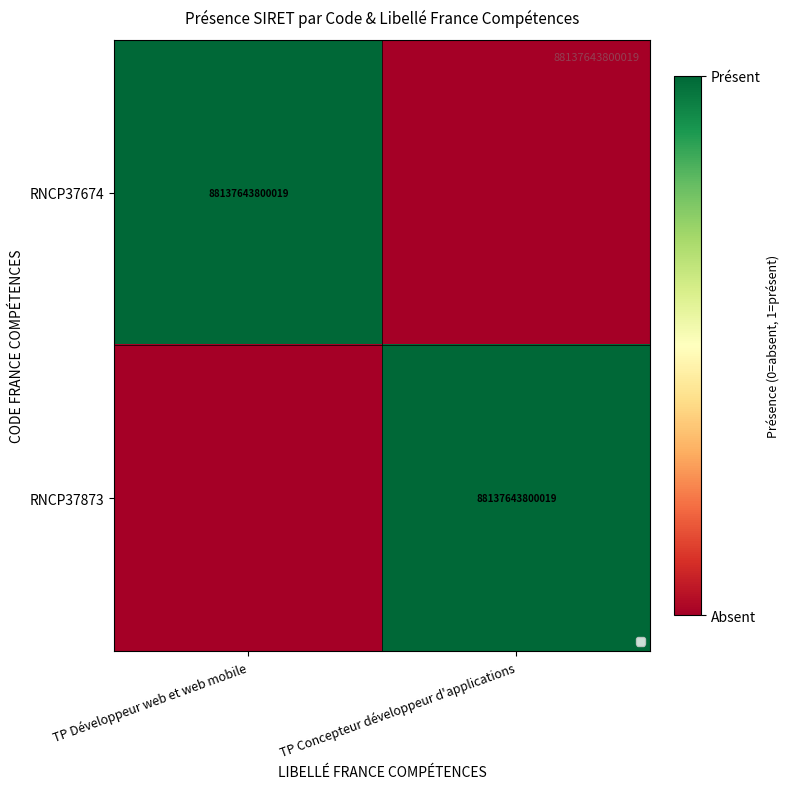

At which category is the sum across all series the highest?

TP Développeur web et web mobile